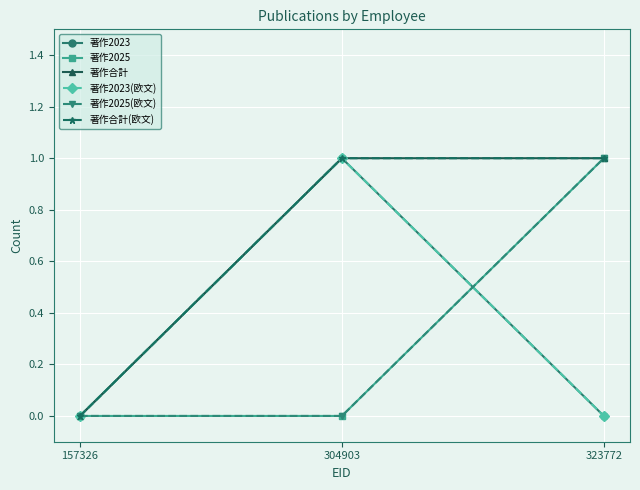

At which label is 著作2023(欧文) closest to 0?

157326